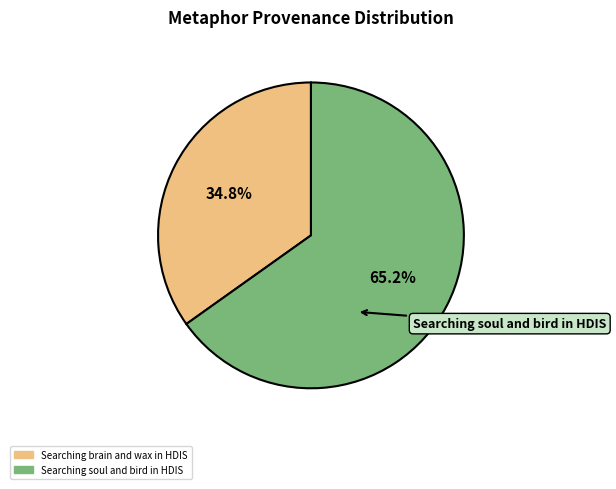

To the nearest percent, what portion does Searching soul and bird in HDIS represent?

65%